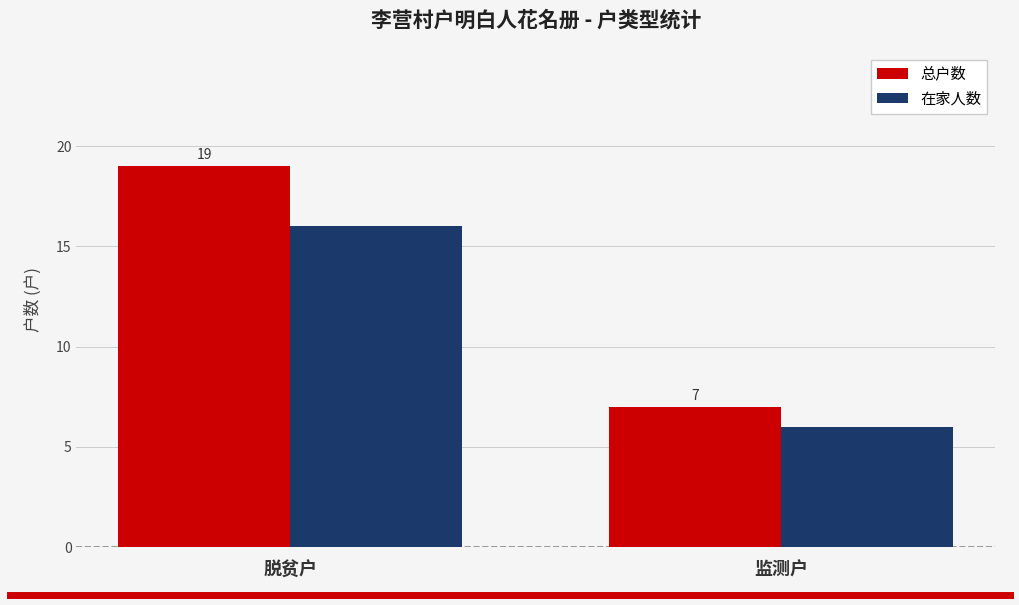

True or false: 总户数 has a value of 34 at 脱贫户.

False